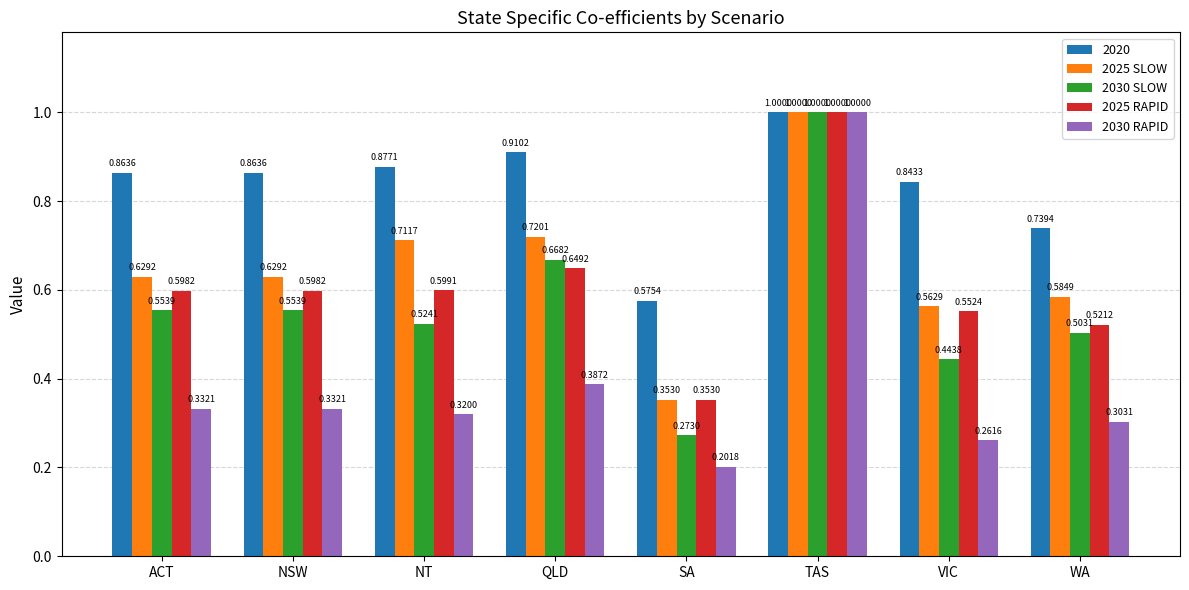

Which series has the largest total across all categories?

2020